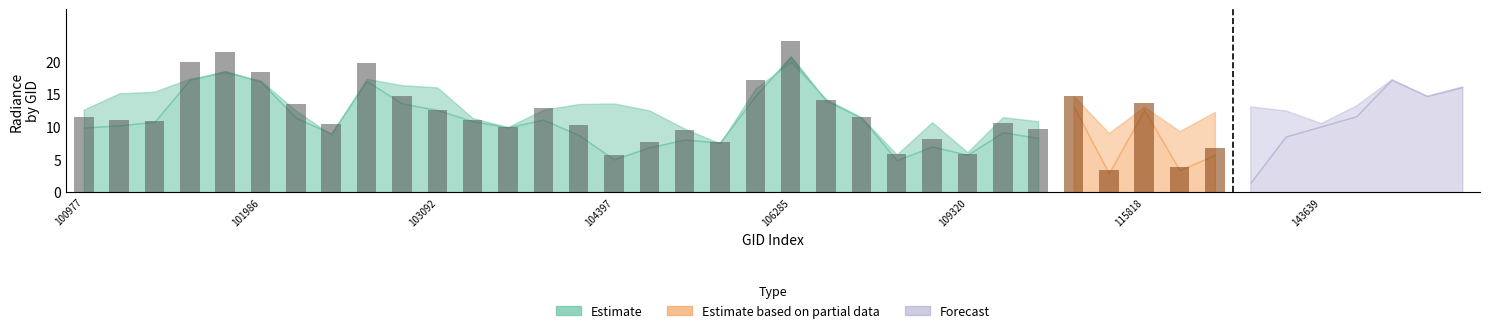

What is the difference between the maximum and minimum values in the rade9_mult_nadir_norm series?

19.4